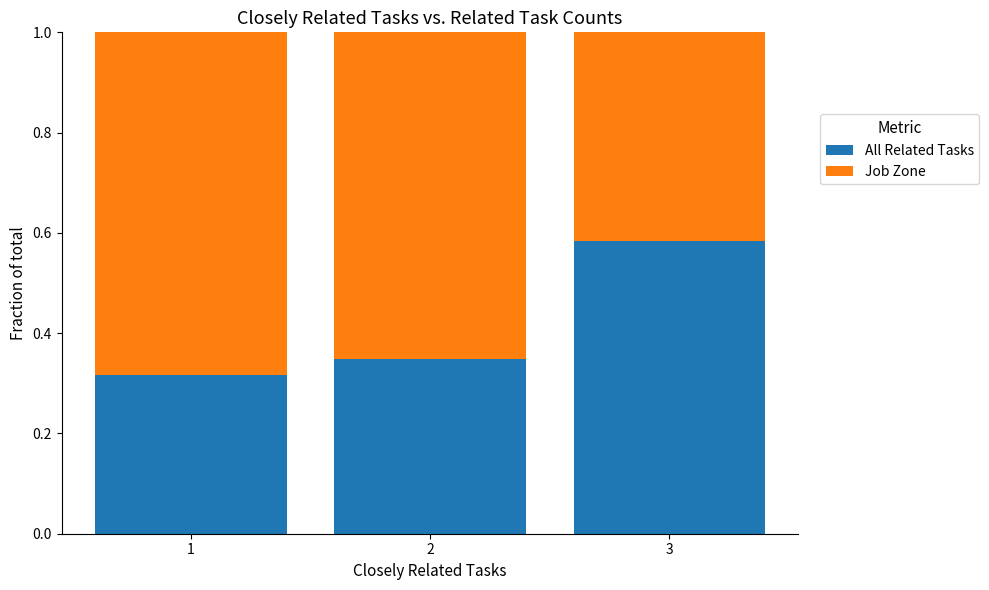

At which label does All Related Tasks reach its peak?

3